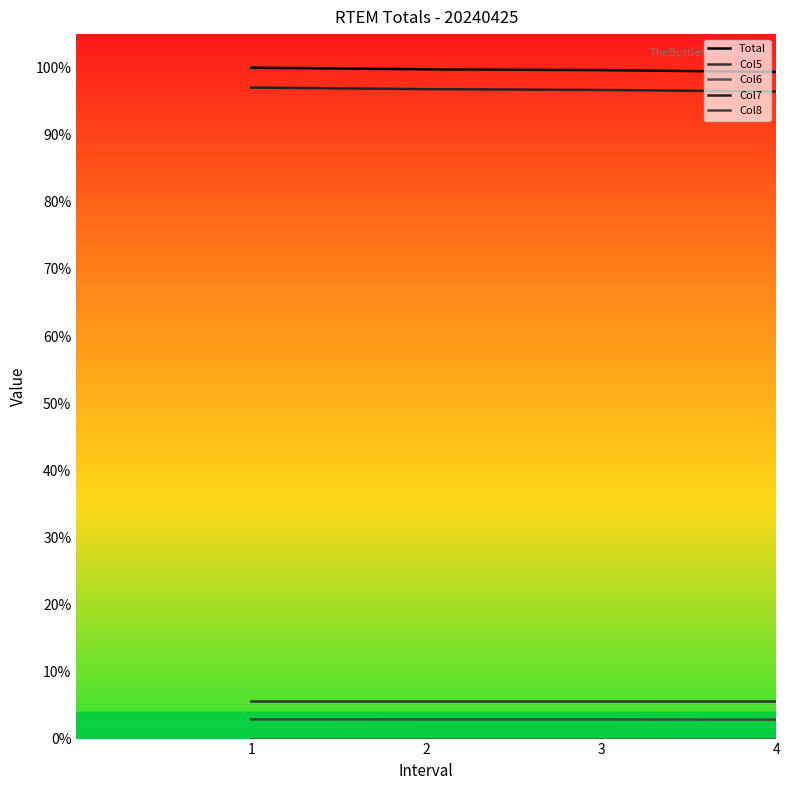

How many categories are shown in the chart?

4